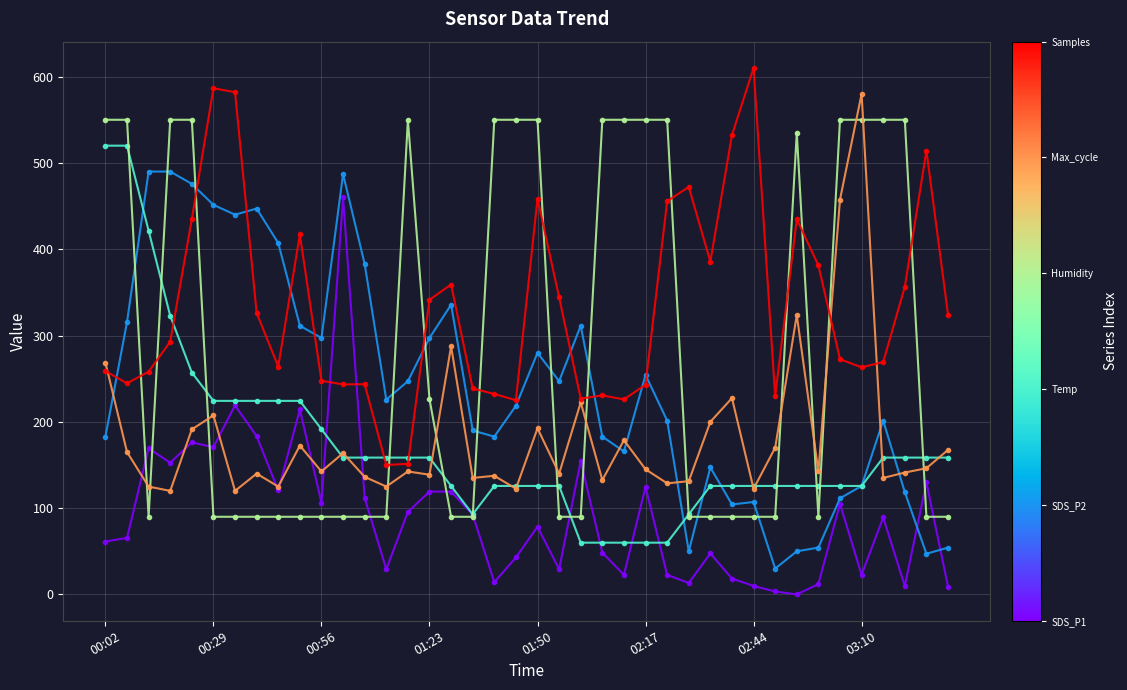

What is the maximum value shown in the chart?

610.0